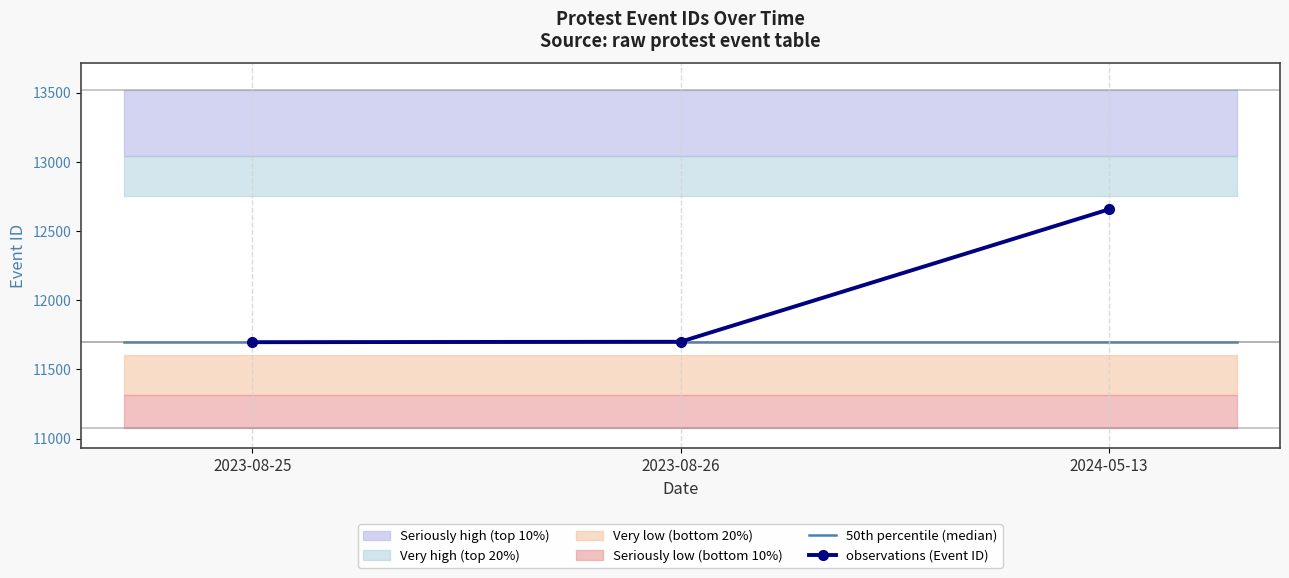

Reading left to right, transcribe all the data shown in this chart.

2023-08-25=11697	2023-08-26=11700	2024-05-13=12656